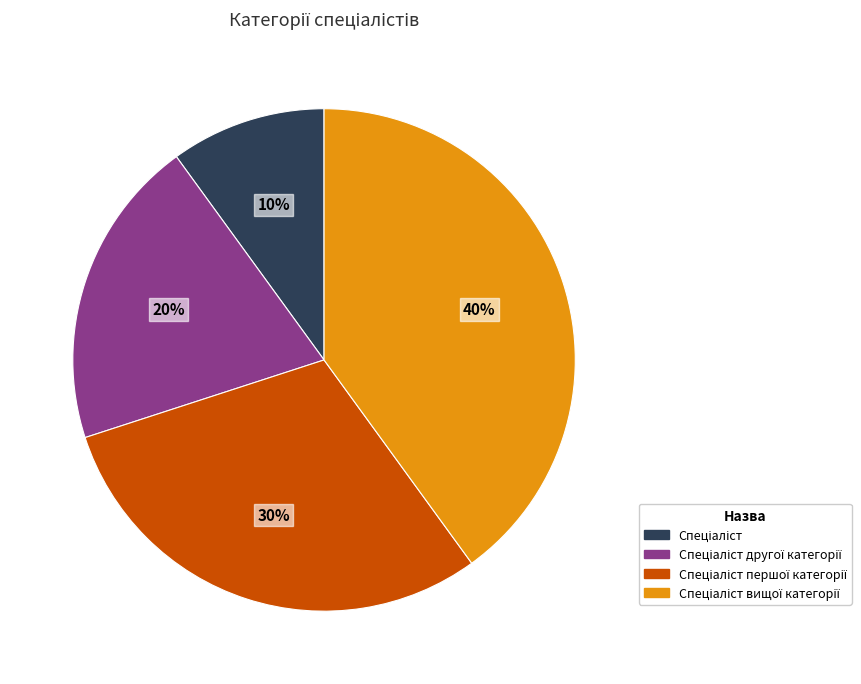

Does any single category account for the majority?

No